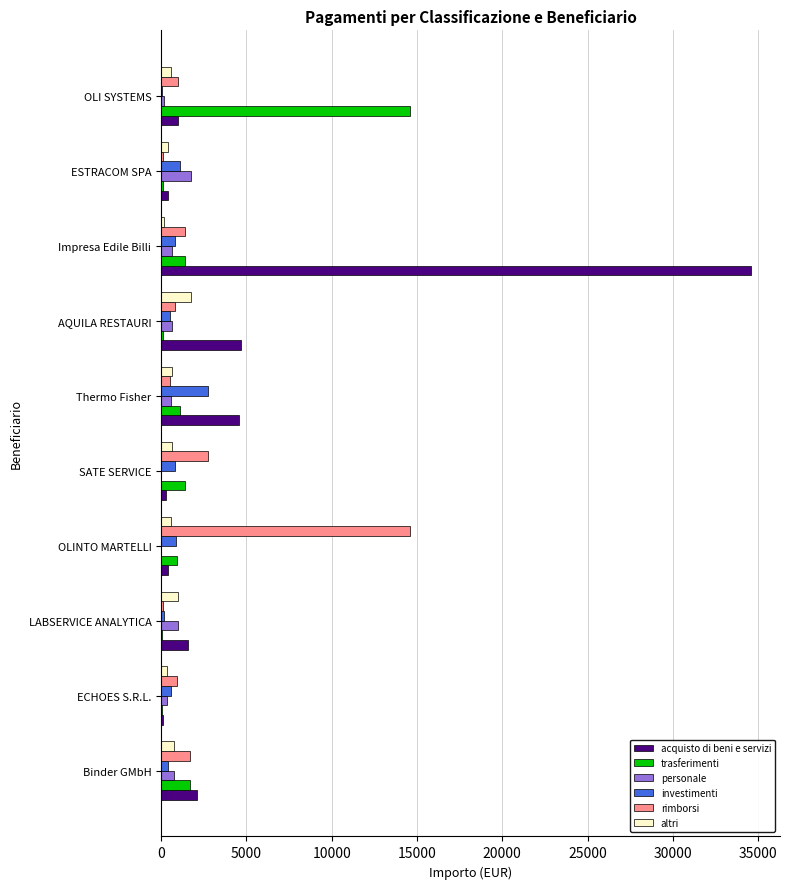

What is the sum of all personale values?

5806.5